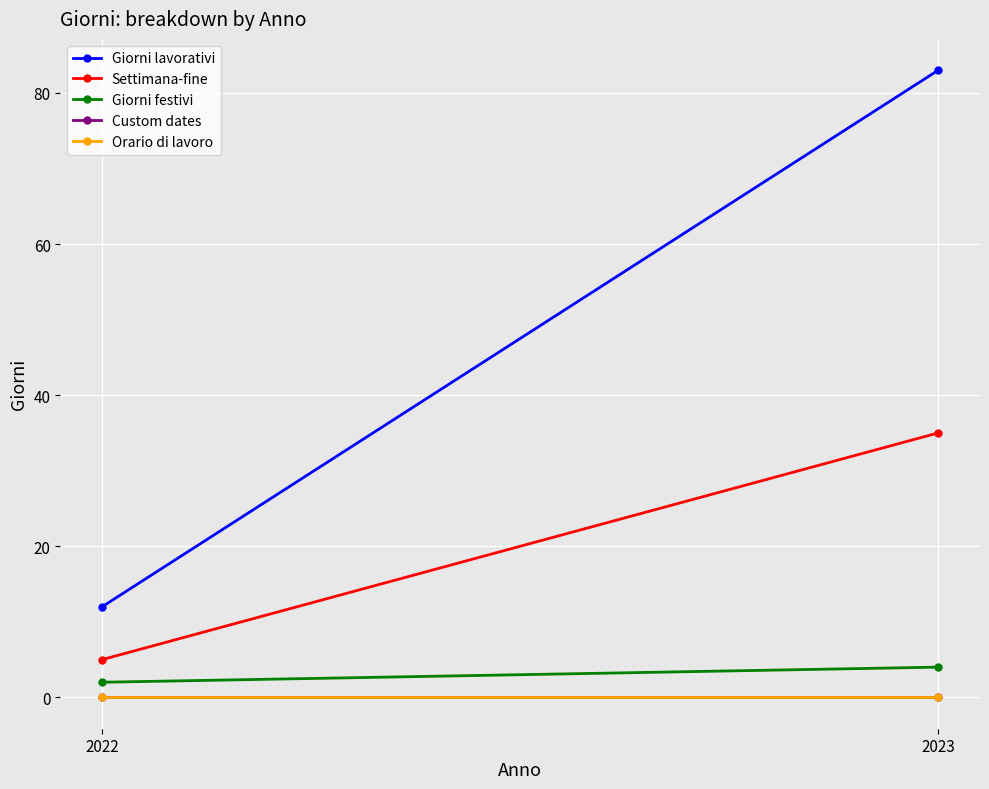

Rank the series by their maximum value, from lowest to highest.

Custom dates, Orario di lavoro, Giorni festivi, Settimana-fine, Giorni lavorativi